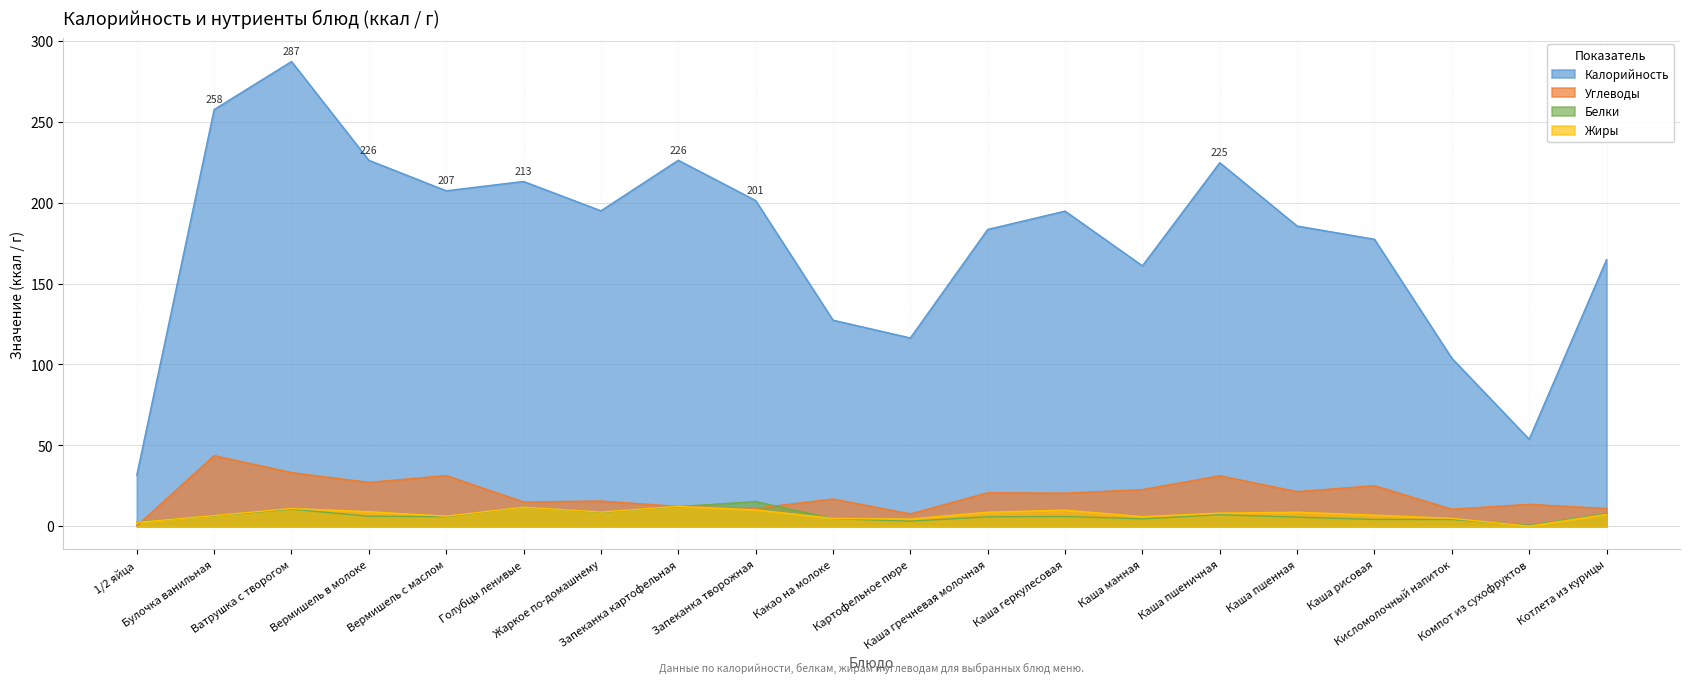

What is the value of the Жиры point at the 5th from the left?

6.2